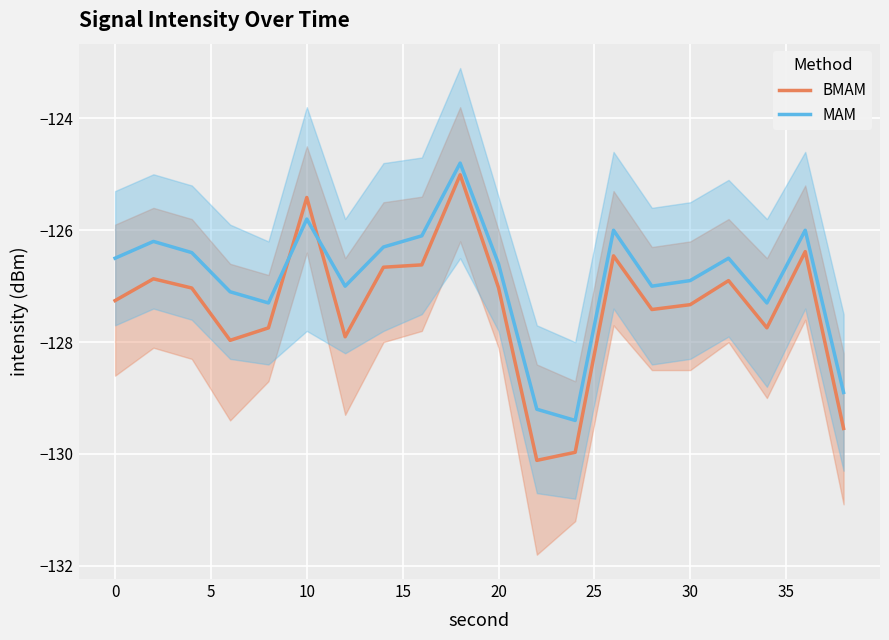

What is the lowest value of the BMAM series?

-130.1